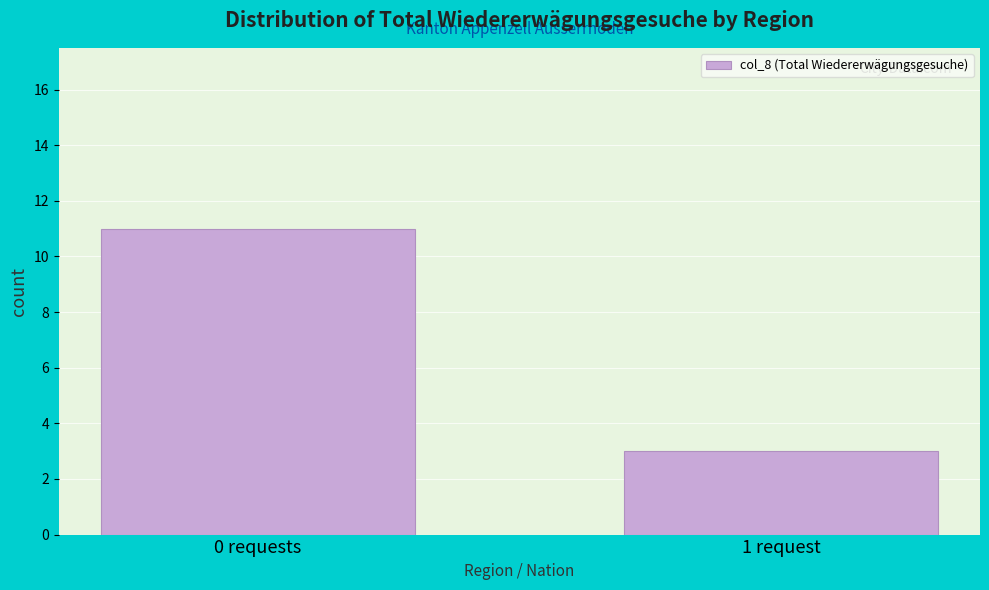

Reading left to right, what are all the values shown in this chart?

0 requests=11	1 request=3